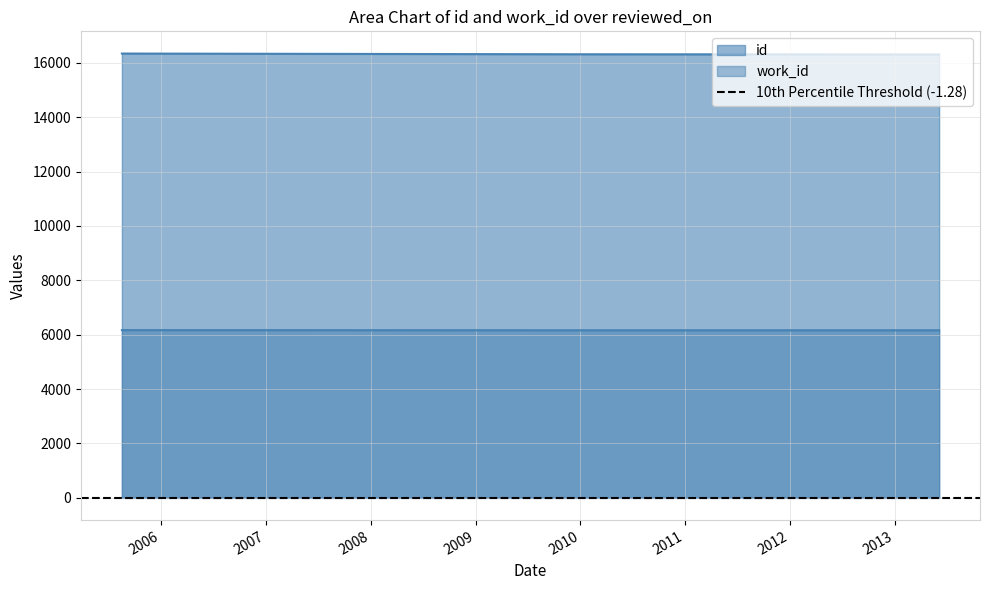

What is the label of the 3rd point from the right?

2013-06-04